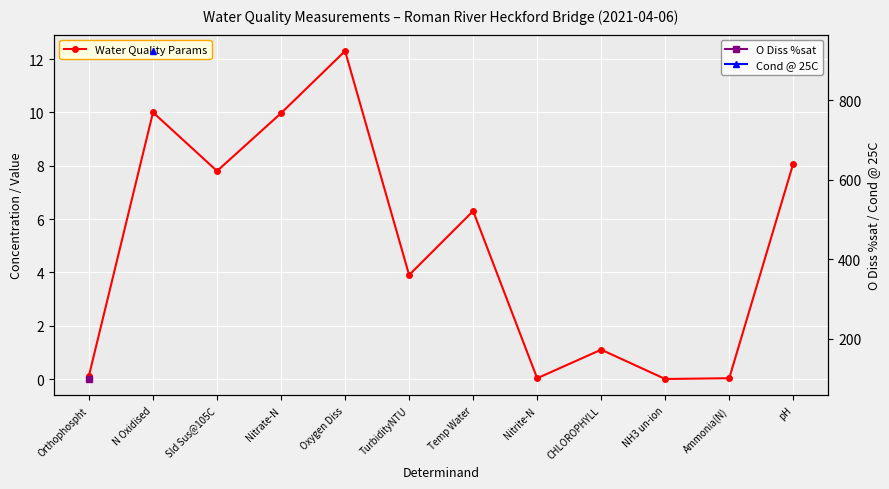

What is the maximum value shown in the chart?

12.3